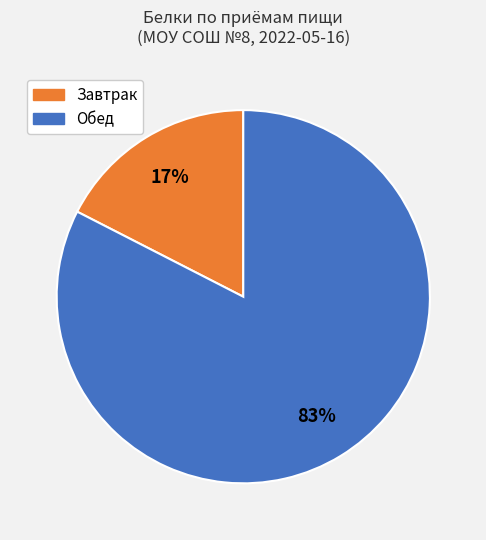

Count the number of slices in the pie.

2